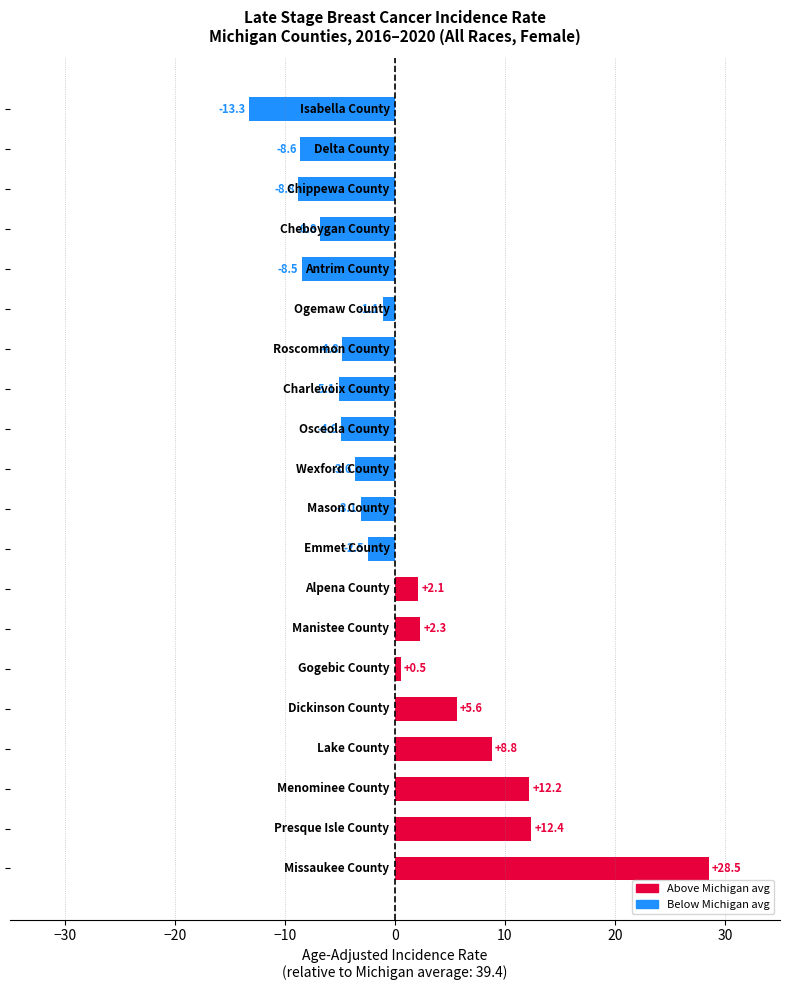

Reading bottom to top, list all the values displayed in this chart.

28.5	12.4	12.2	8.8	5.6	0.5	2.3	2.1	-2.5	-3.1	-3.6	-4.9	-5.1	-4.8	-1.1	-8.5	-6.8	-8.8	-8.6	-13.3